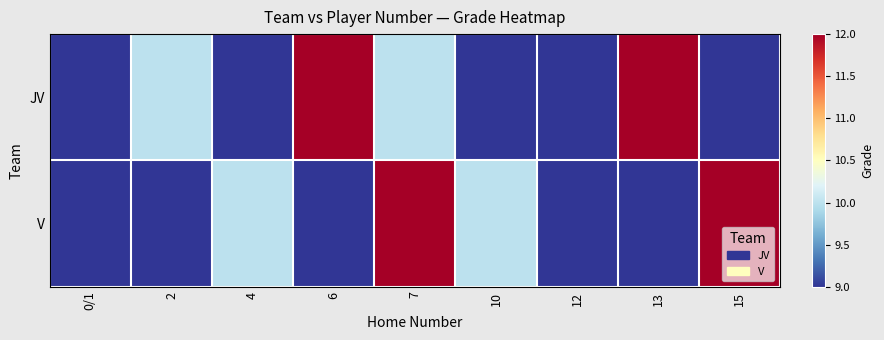

Which label corresponds to the smallest value in the chart?

0/1